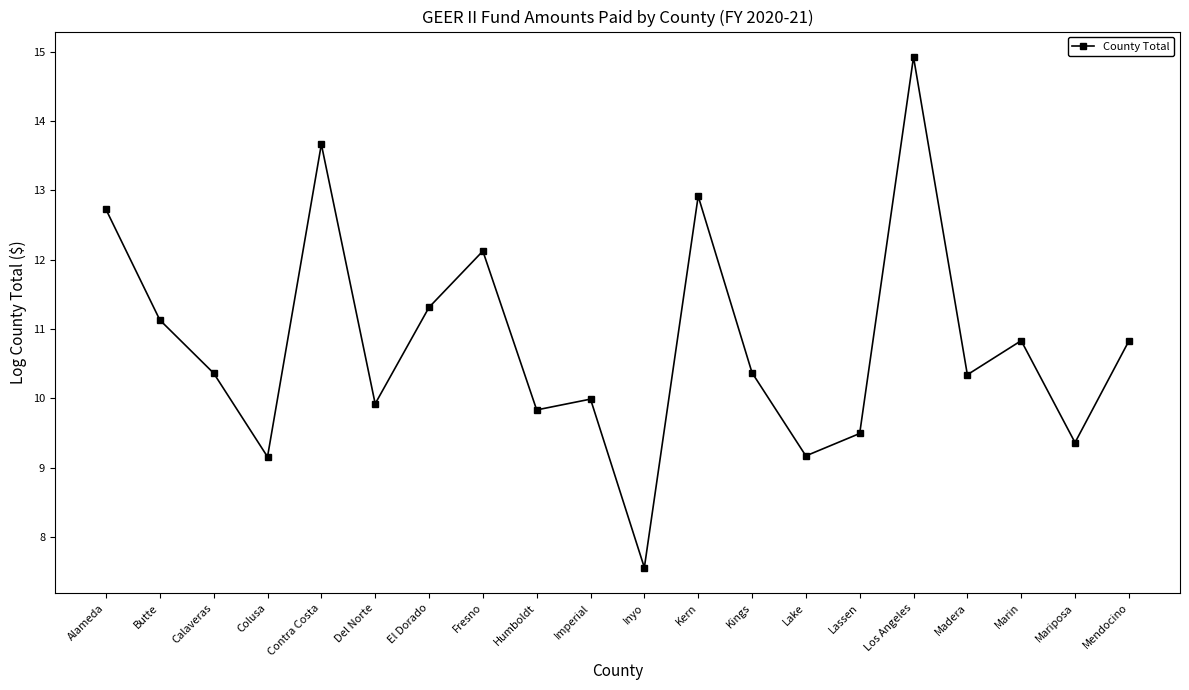

What value does the data have at El Dorado?

11.3